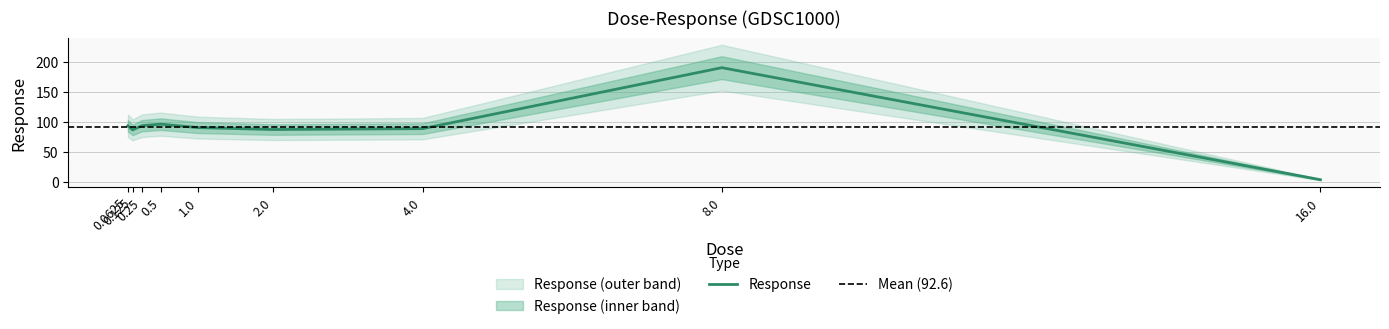

Count the number of data series in this chart.

1